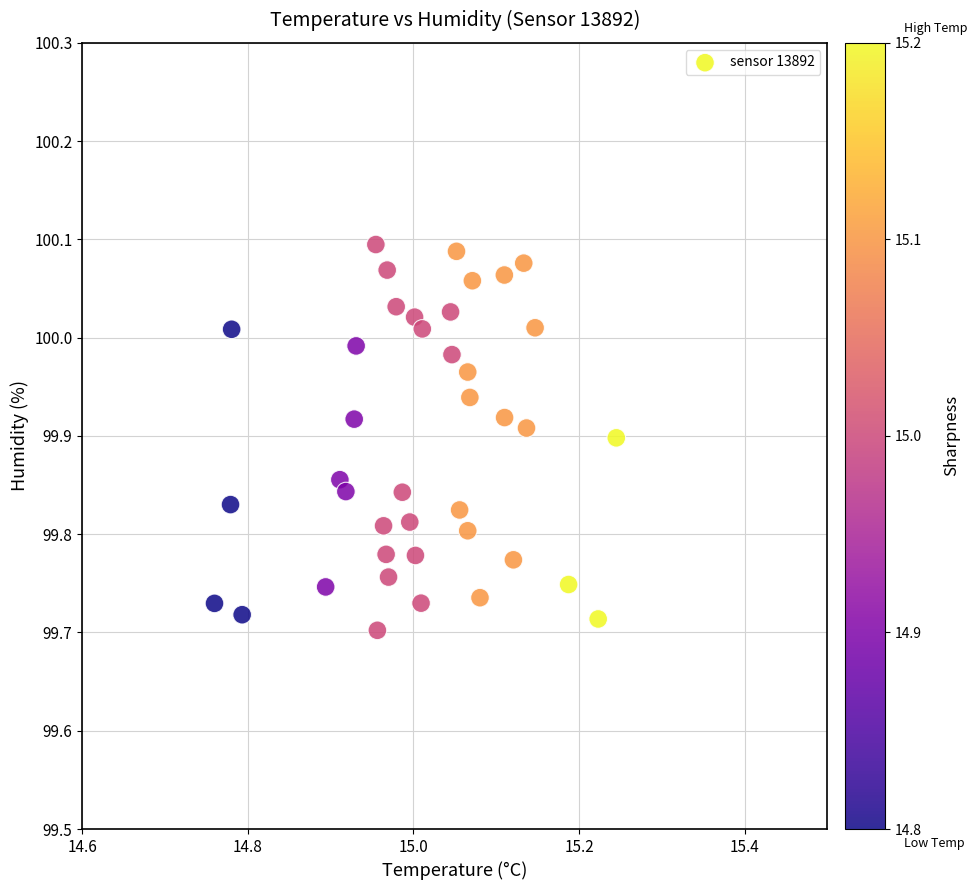

What is the range of X values (max minus min)?

0.5